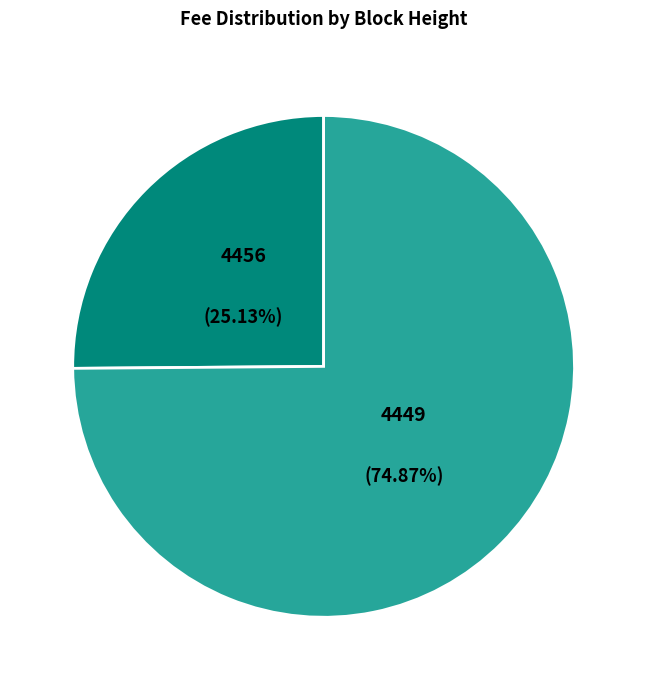

Is there any slice that represents more than half of the pie?

Yes